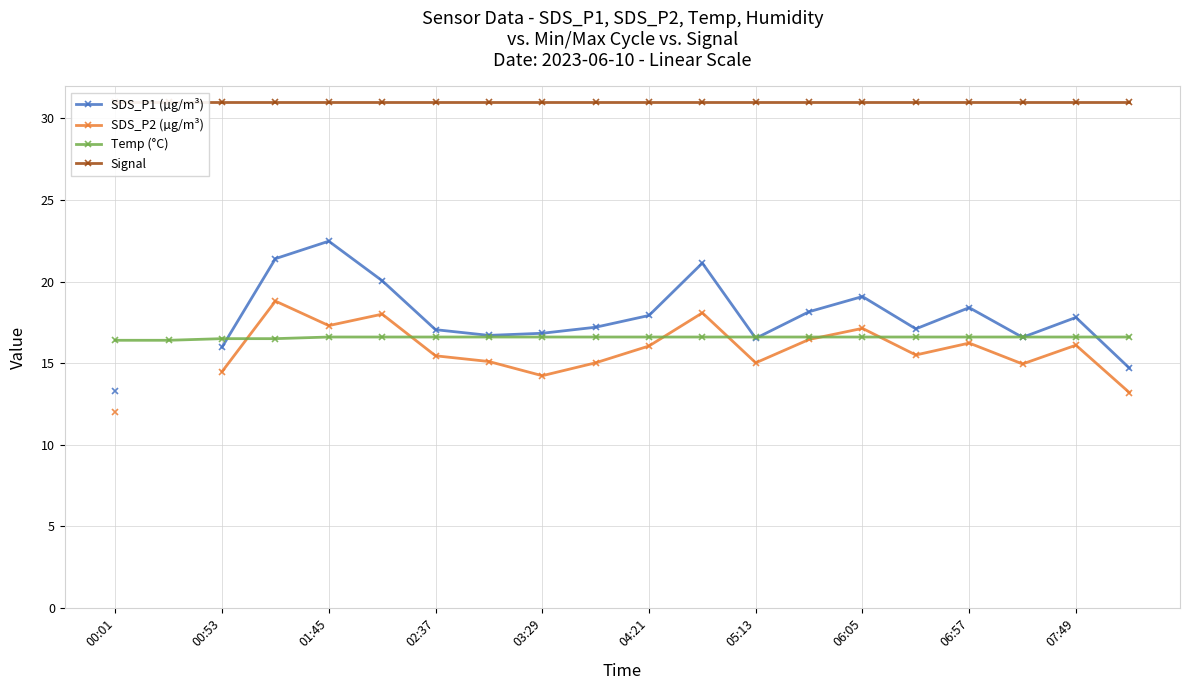

True or false: Temp (°C) has a value of 16.6 at 03:29.

True